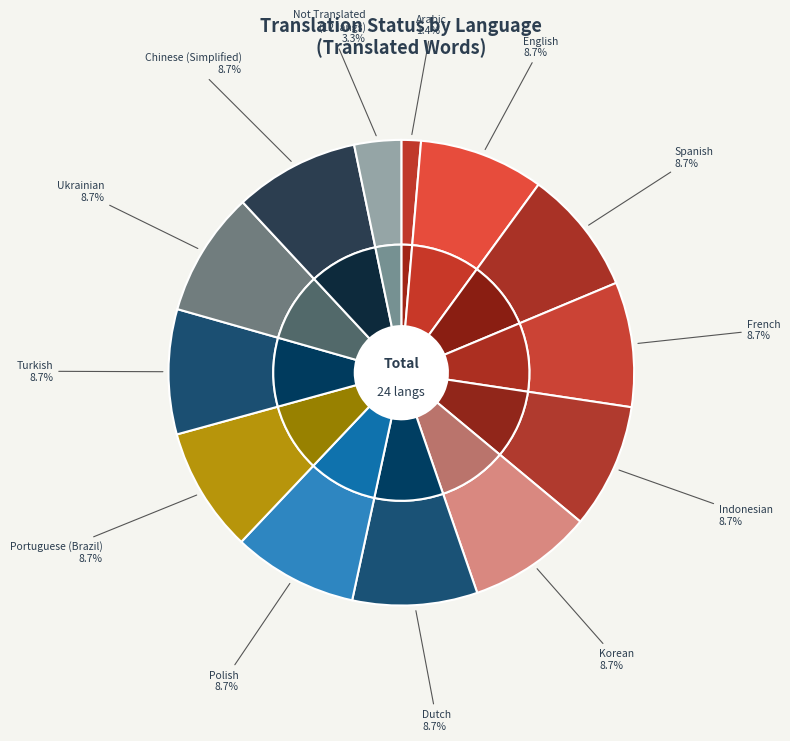

Which slice is the largest?

English